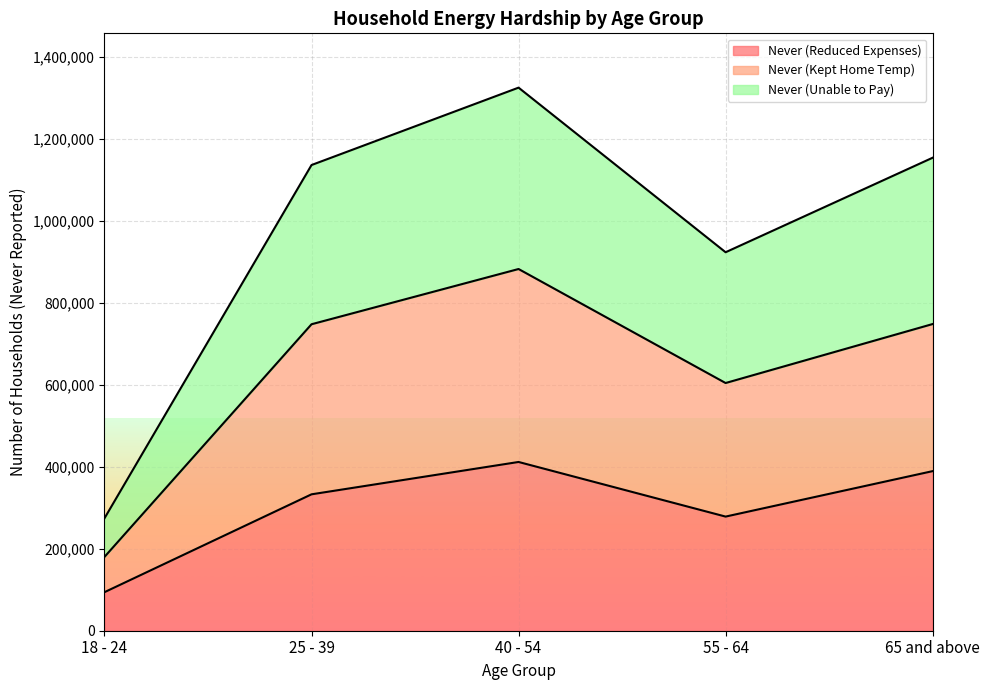

Is it true that Never (Kept Home Temp) equals 103197 at 18 - 24?

False